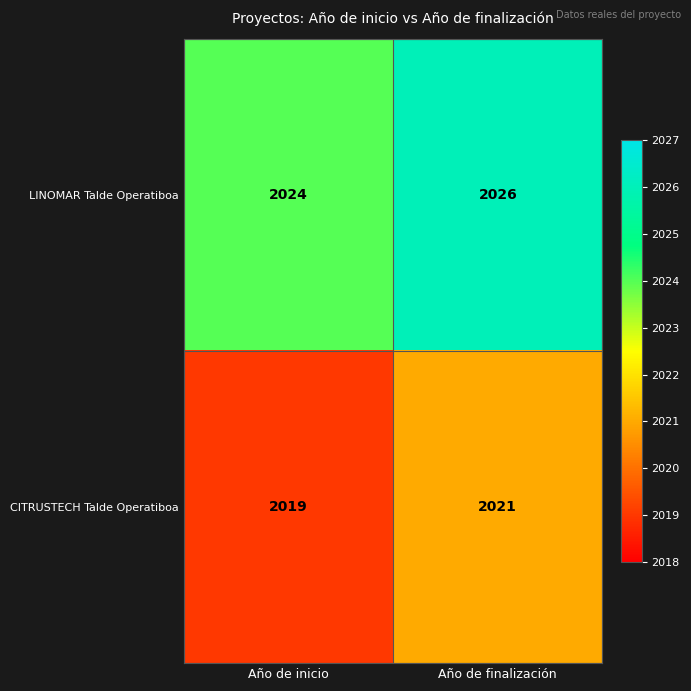

Rank the series by their average value, from lowest to highest.

CITRUSTECH Talde Operatiboa, LINOMAR Talde Operatiboa